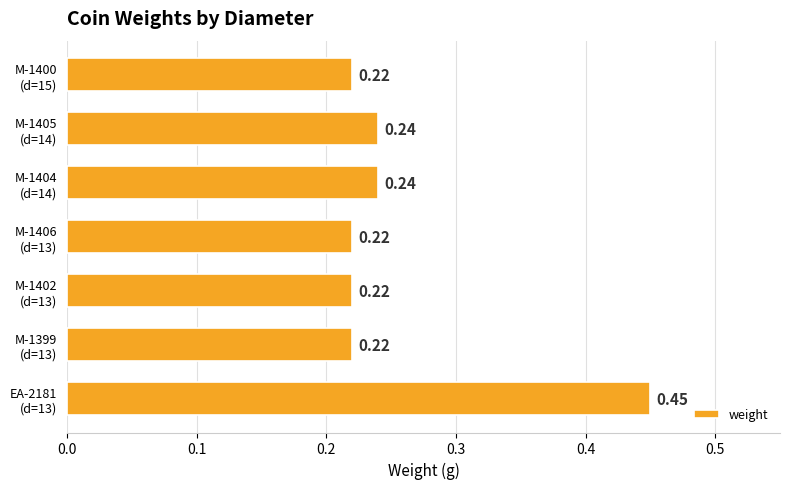

What is the sum of all values?

1.8